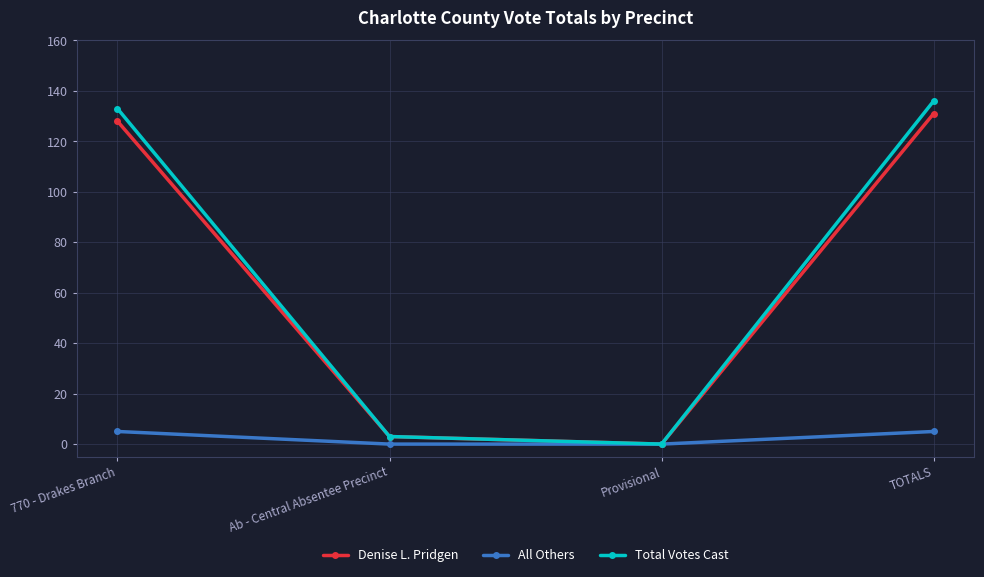

Which series has the largest range (max minus min)?

Total Votes Cast